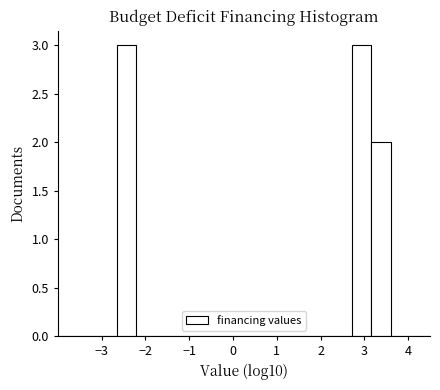

What is the height of the bar covering -2.7 to -2.2 on the x-axis? Neither the bar edges nor the heights are printed on the chart, so give them approximately, as read against the axes.

3